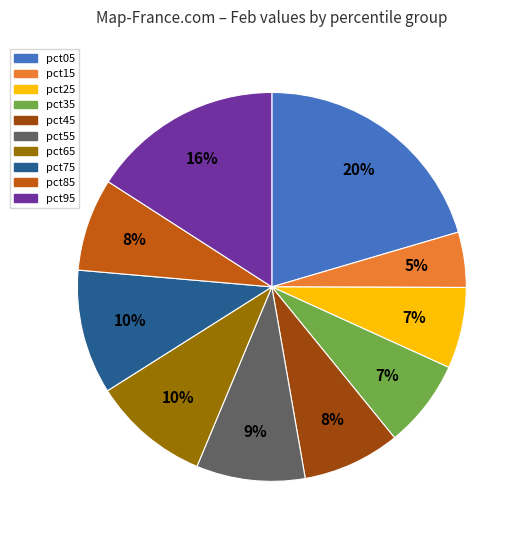

Count the number of slices in the pie.

10